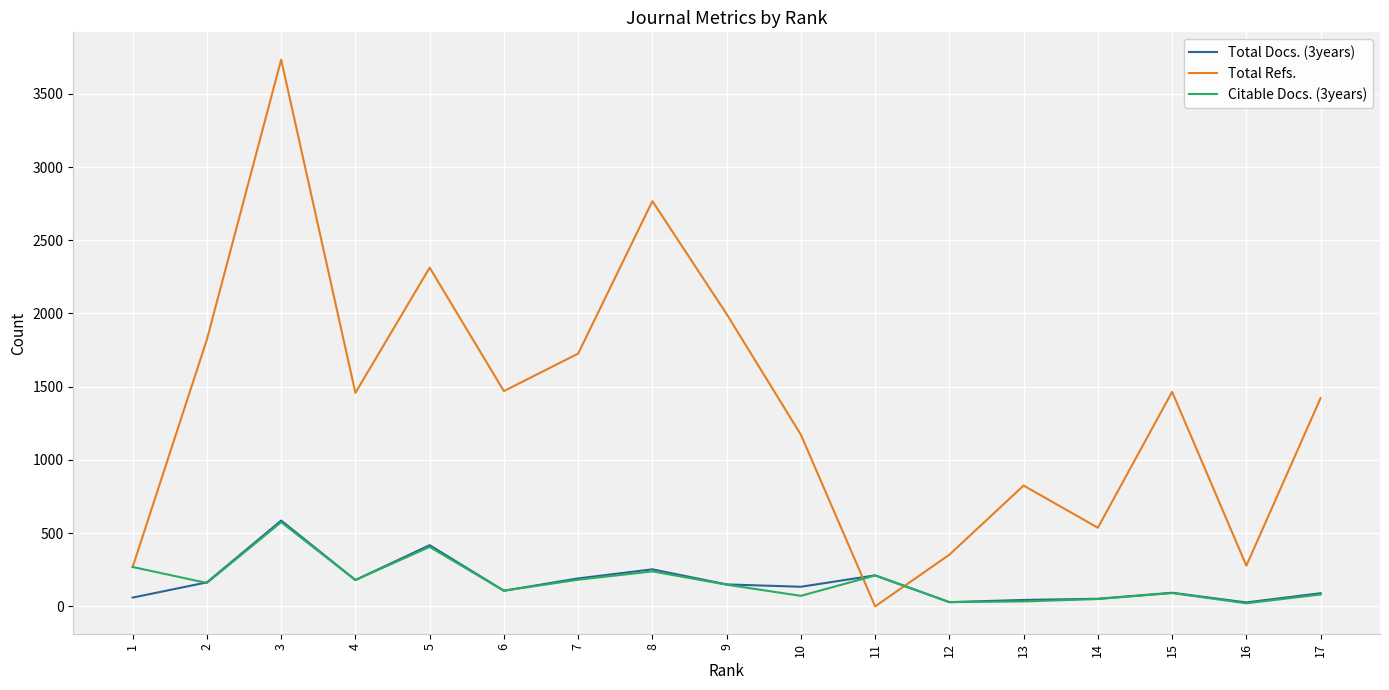

Is it true that Total Refs. equals 2767 at 8?

True